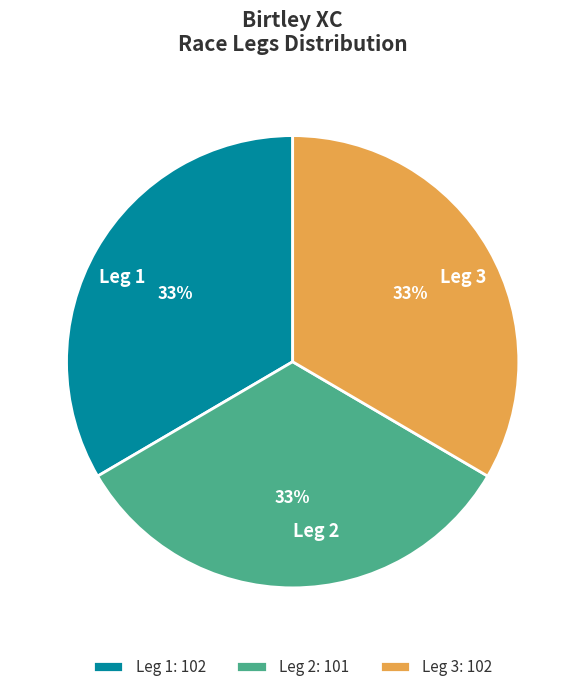

How many slices are in this pie chart?

3